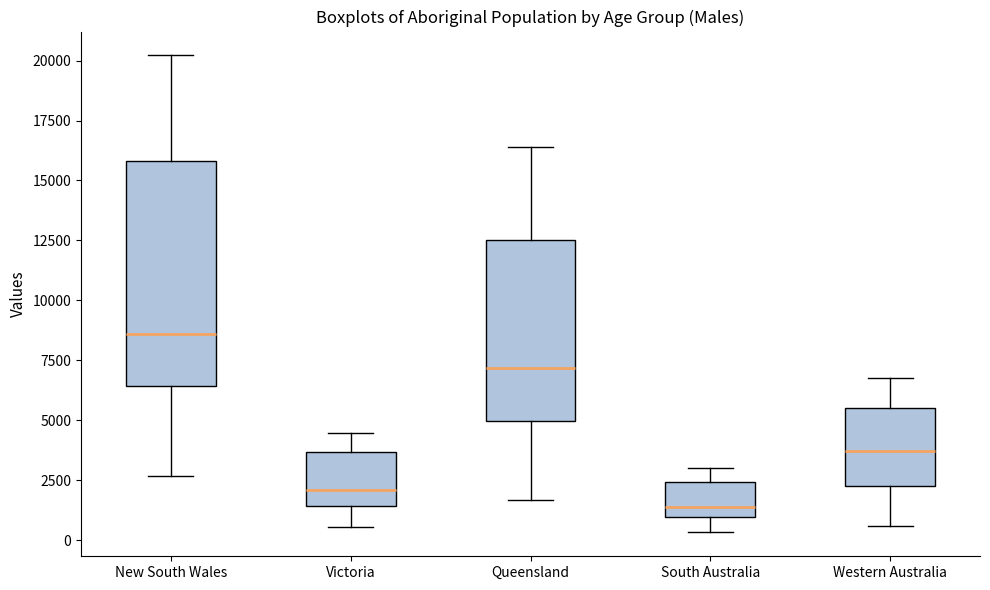

Which box's median line is the lowest?

South Australia